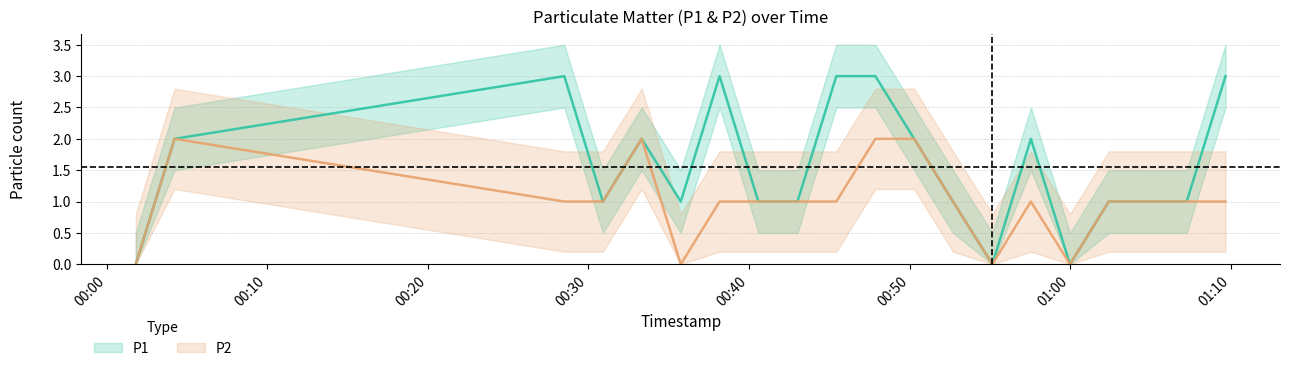

How many lines are shown in the chart?

2